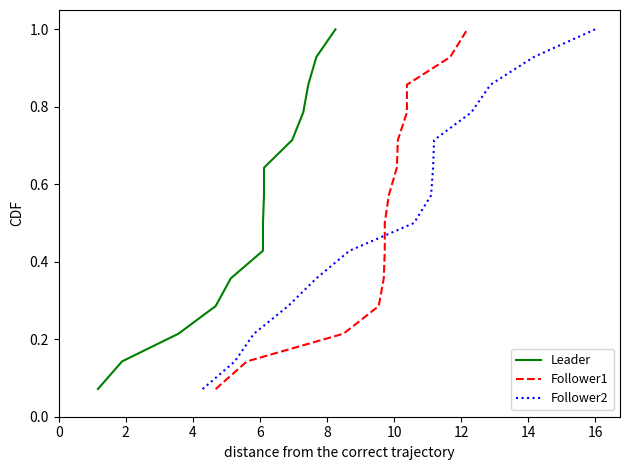

What is the highest value of the Follower2 series?

1.0